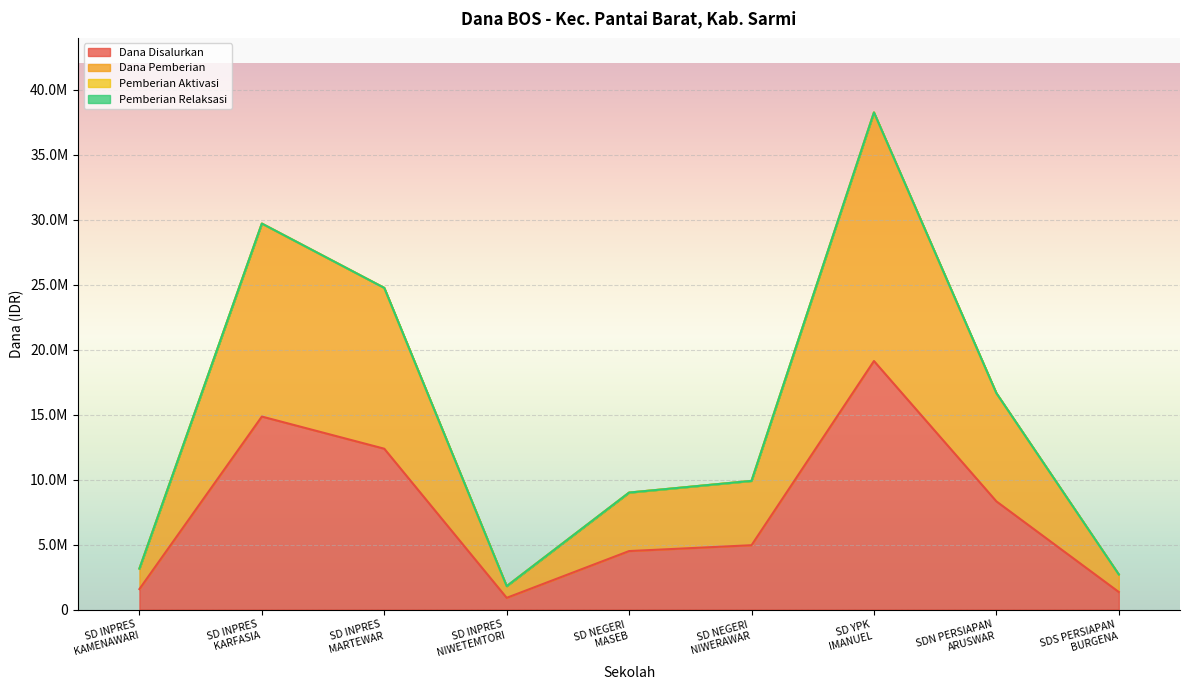

List the series in order of their peak value, highest first.

Dana Pemberian, Dana Disalurkan